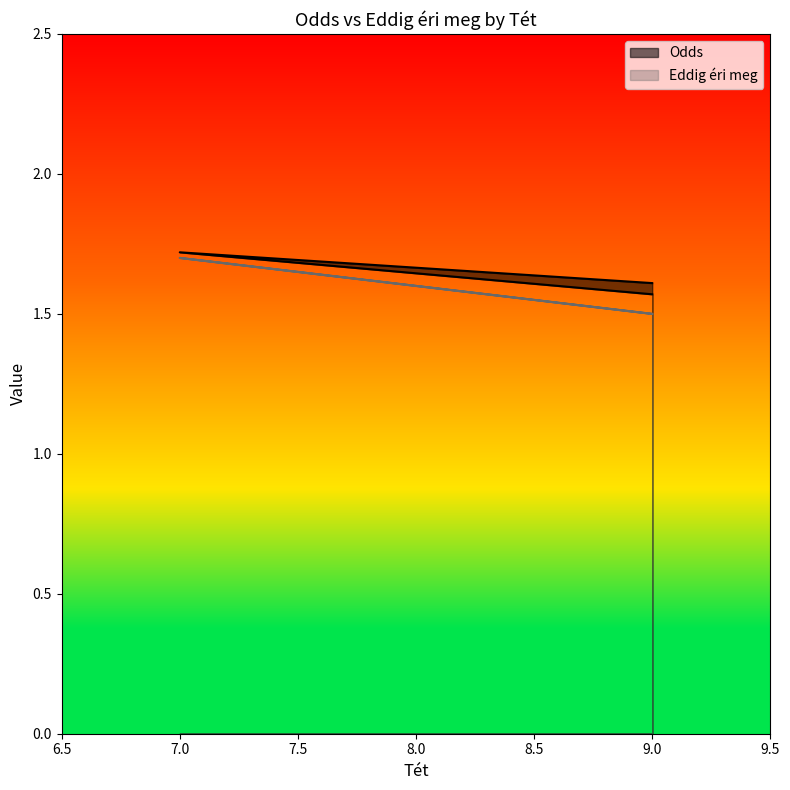

Reading left to right, transcribe all the data shown in this chart.

Odds: 1.6	1.7	1.6
Eddig éri meg: 1.5	1.7	1.5